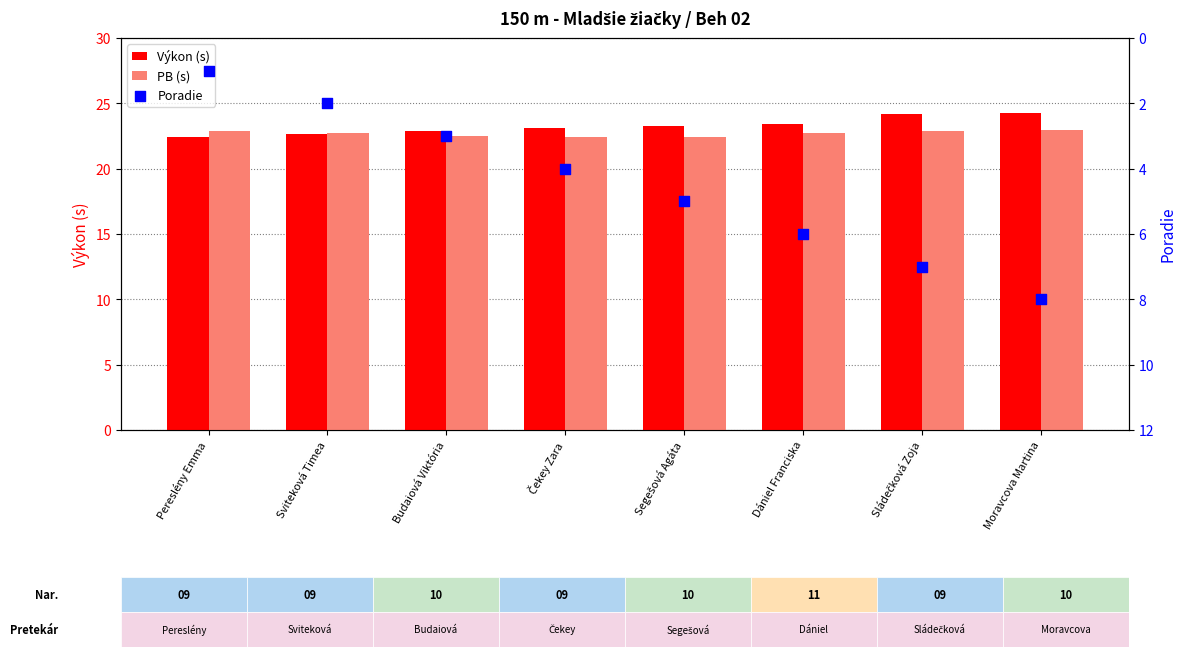

At which category is the sum across all series the highest?

Moravcova Martina